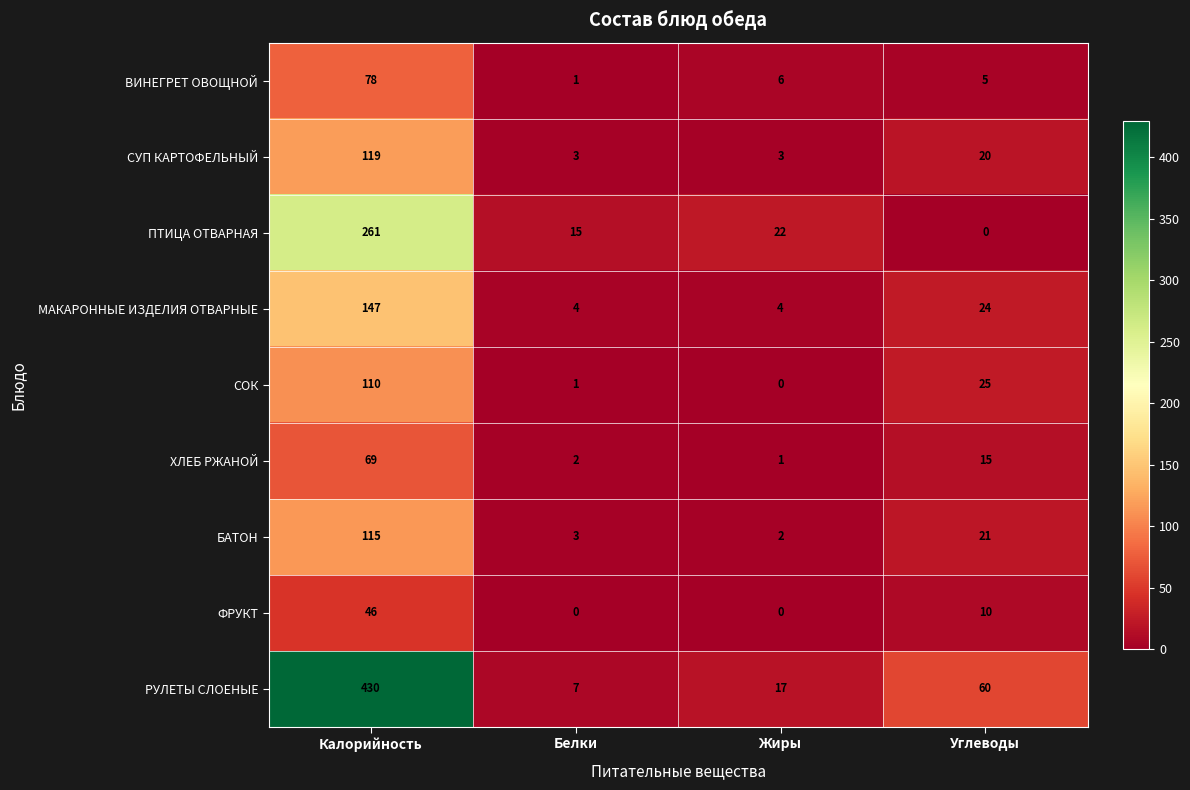

At which label does СУП КАРТОФЕЛЬНЫЙ first exceed 20?

Калорийность